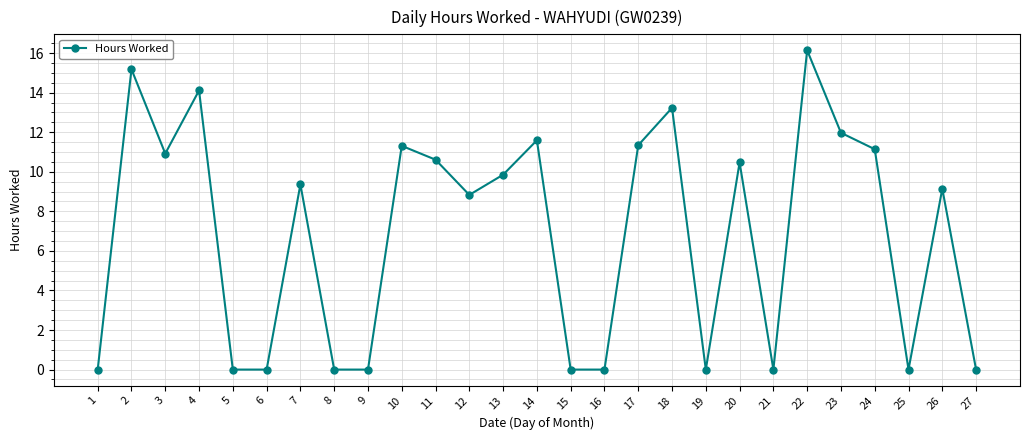

What is the change in value from 13 to 18?

+3.4